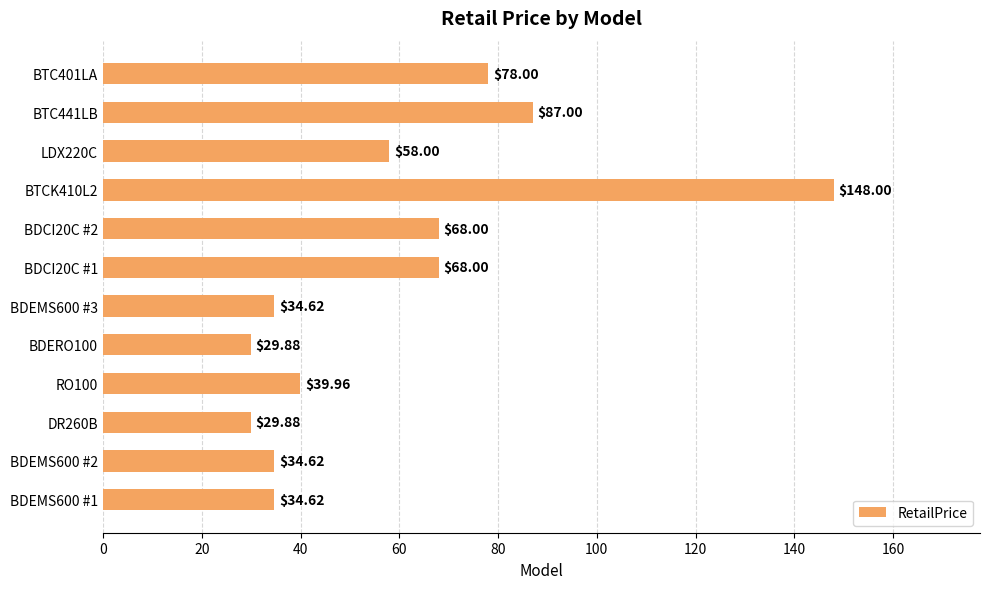

Approximately how many times larger is the value at BDERO100 compared to BTC441LB?

0.3